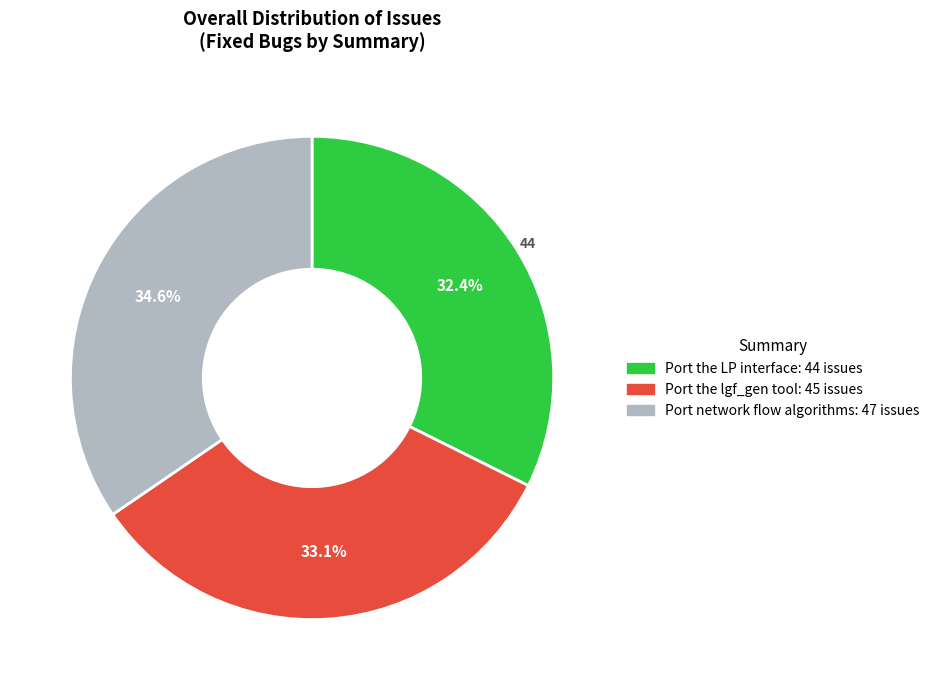

To the nearest percent, what is the difference between the Port network flow algorithms and Port the LP interface slice percentages?

2%